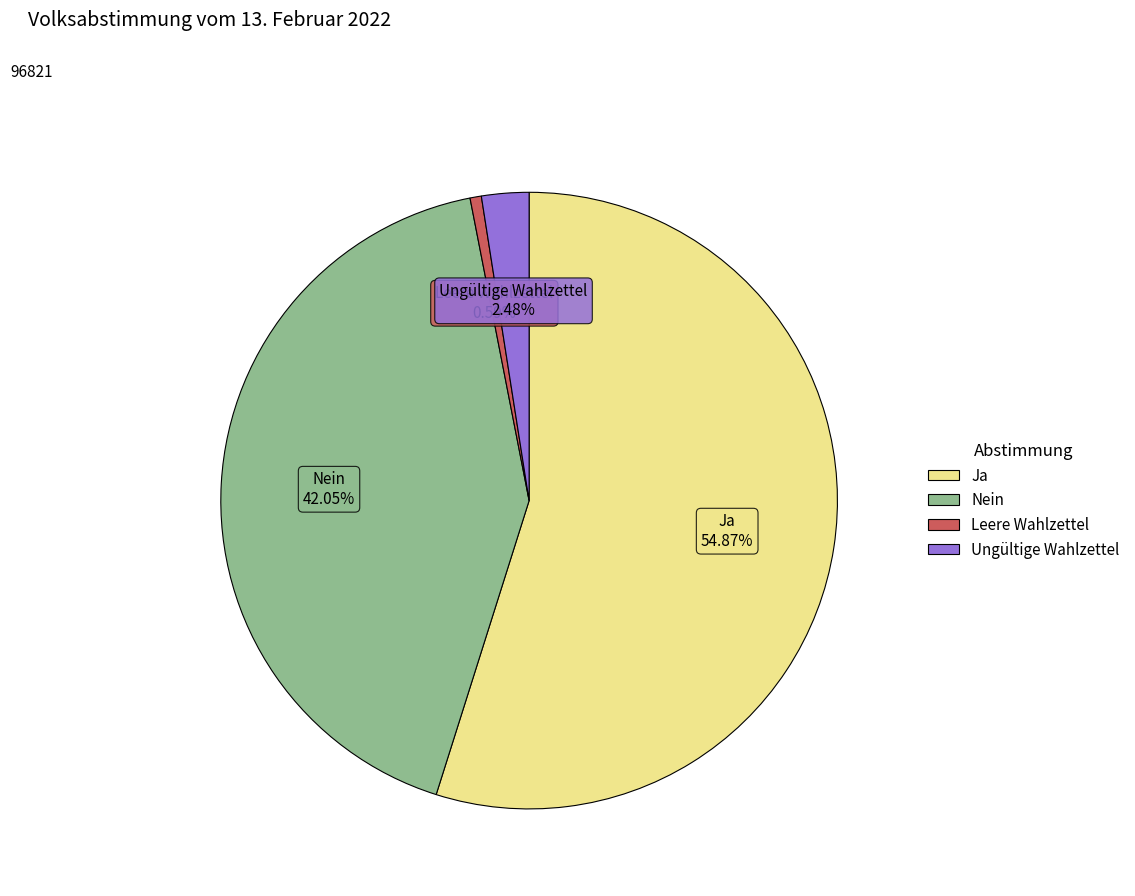

Count the number of slices in the pie.

4